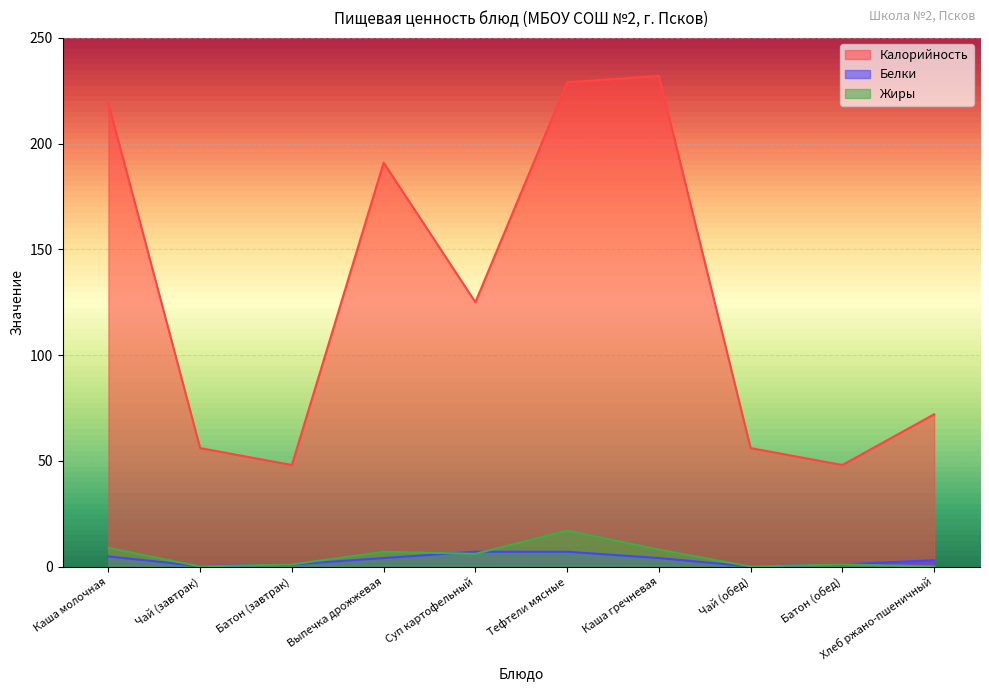

What is the difference between the highest and lowest values at Суп картофельный?

119.0